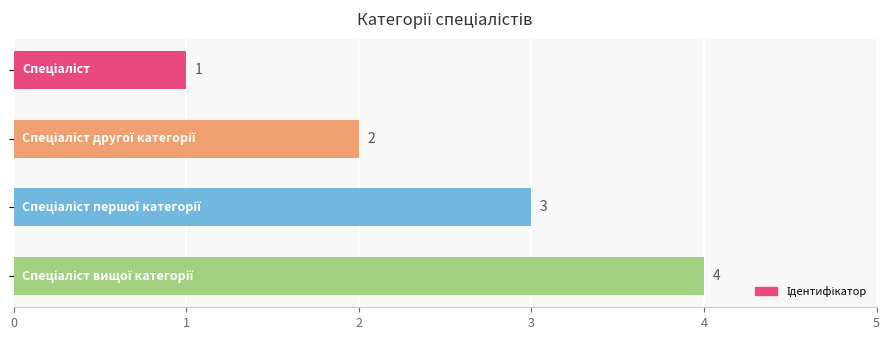

What is the minimum value shown in the chart?

1